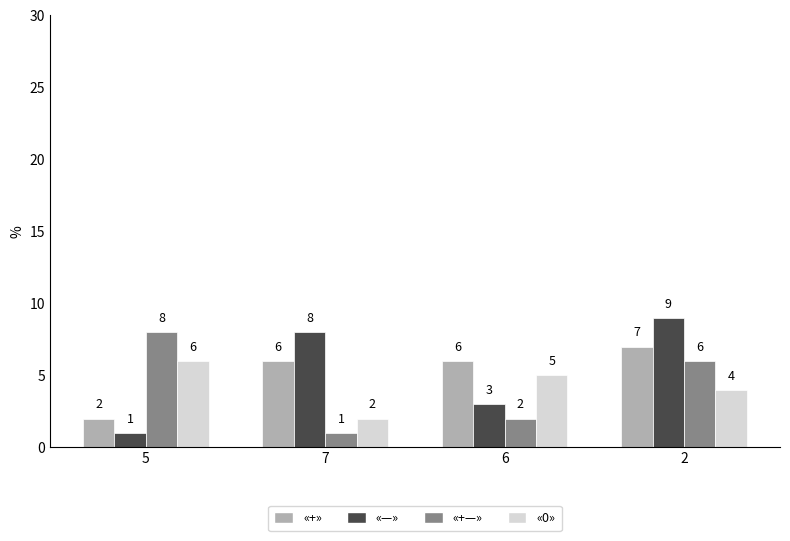

At which label is «0» closest to 4?

2